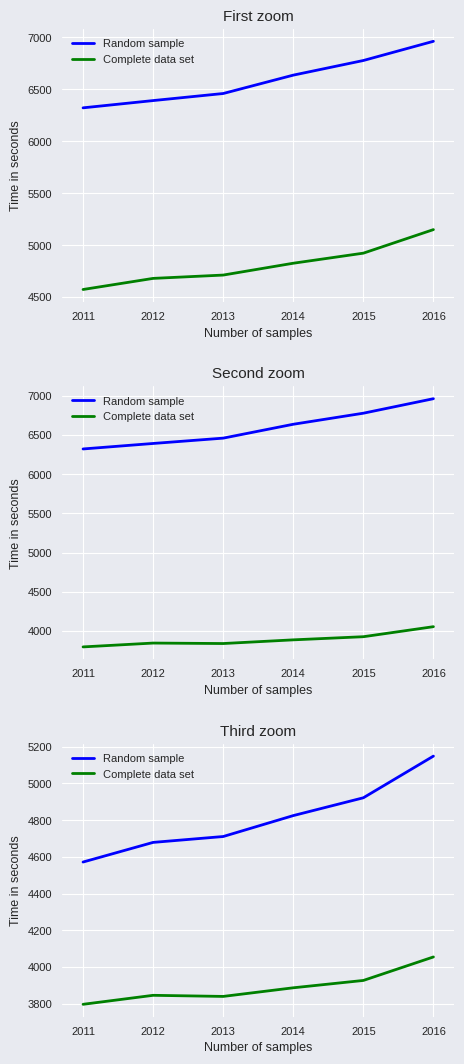

Rank the series by their average value, from lowest to highest.

Complete data set, Random sample